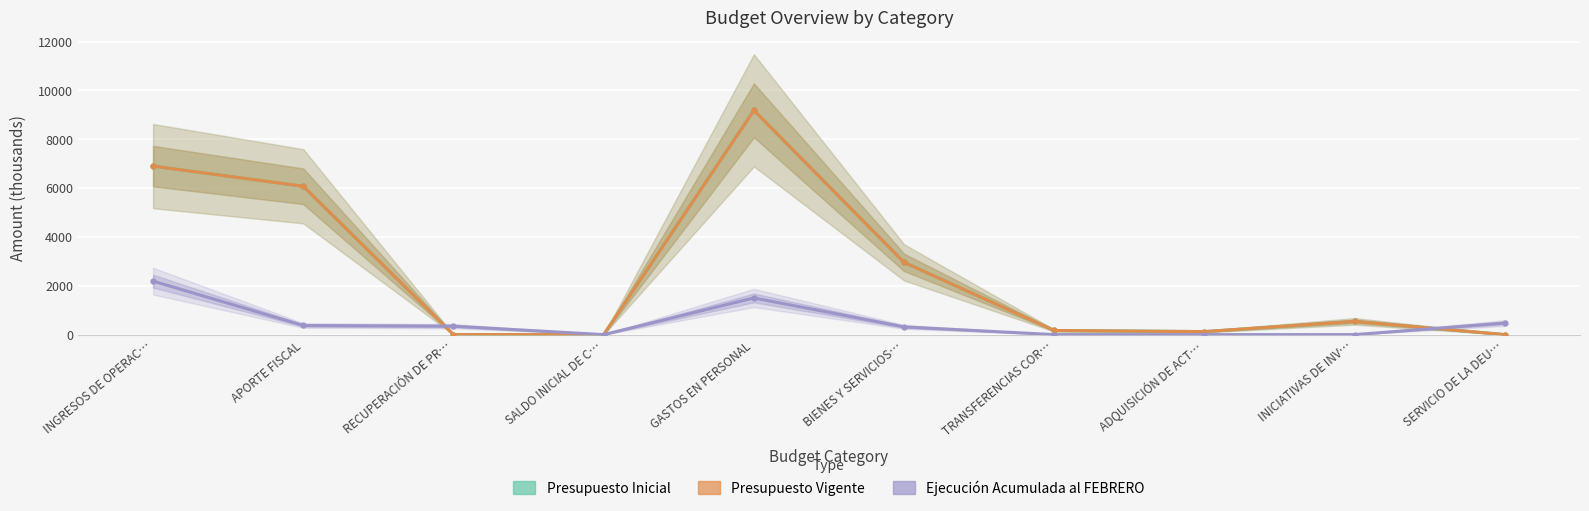

What is the difference between the Ejecución Acumulada al FEBRERO values at RECUPERACIÓN DE PR… and INGRESOS DE OPERAC…?

1844.1